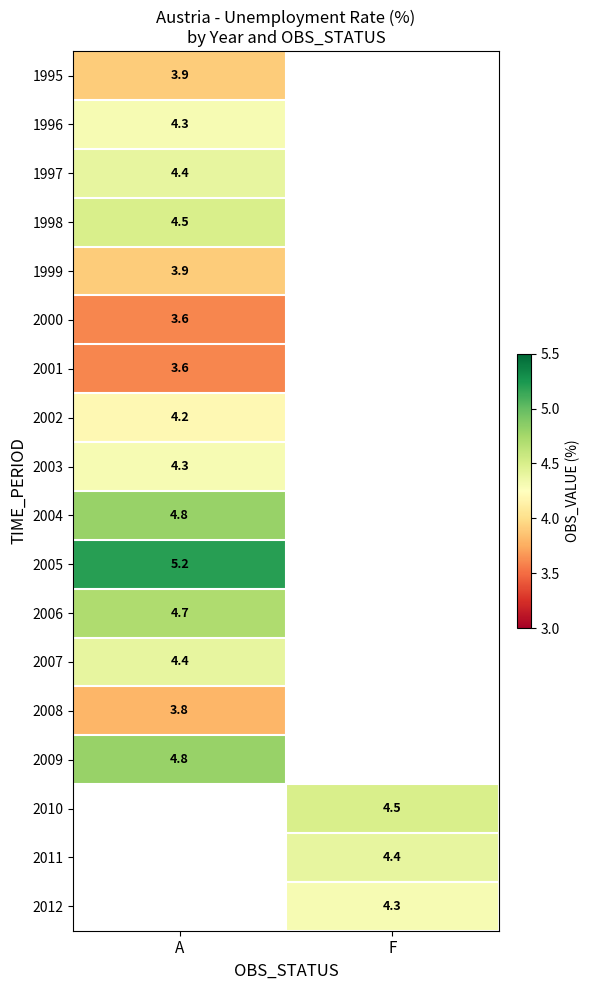

The 2005 series shows 2.0 at A. True or false?

False